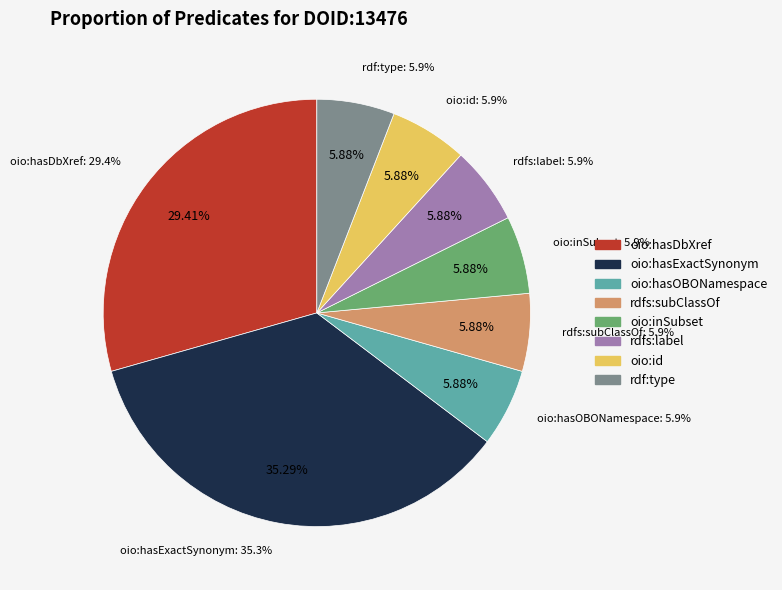

Does any single category account for the majority?

No